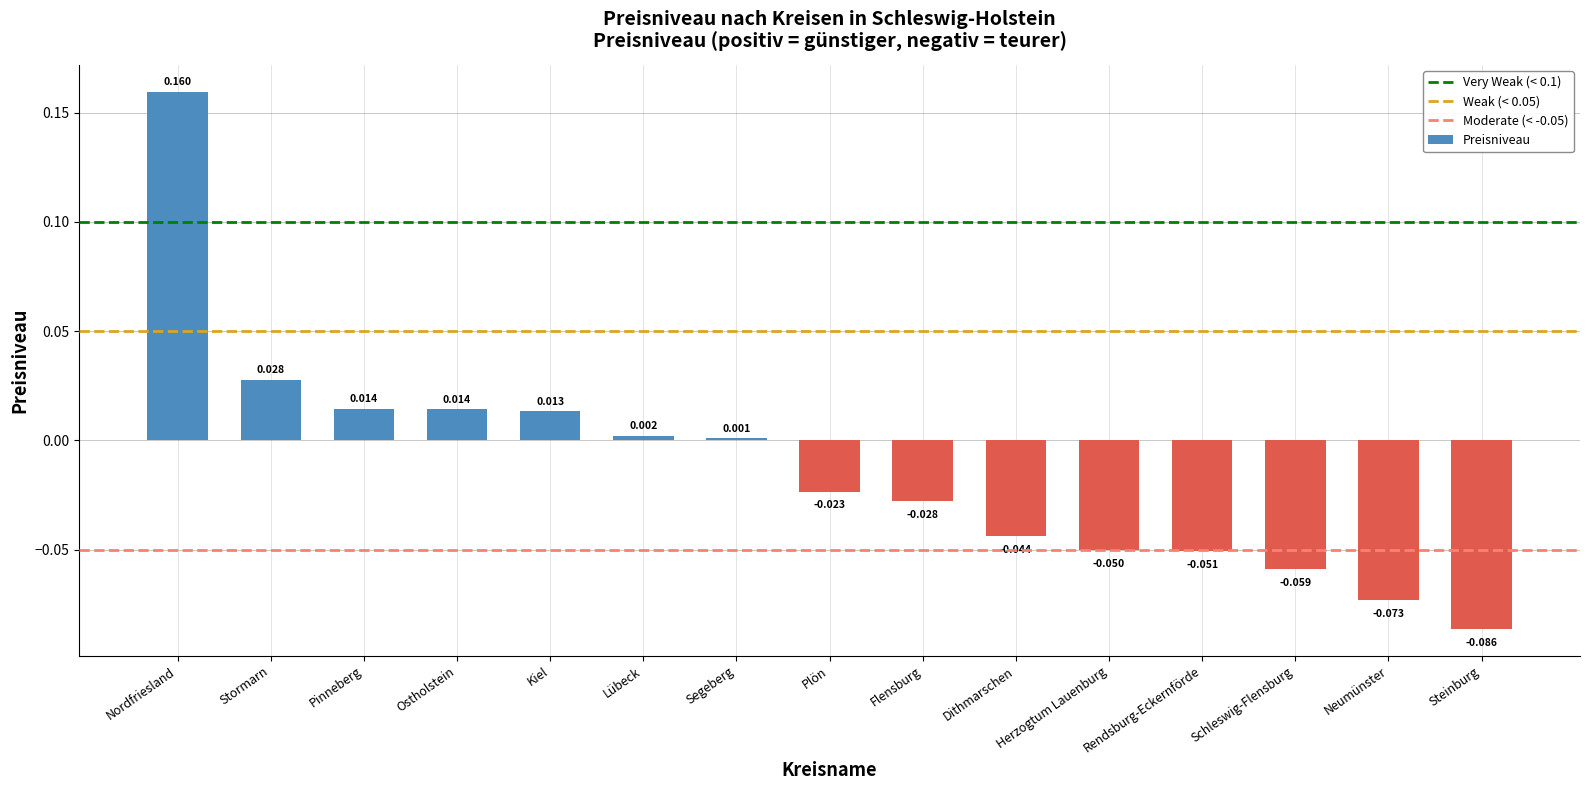

What is the label of the 8th bar from the right?

Plön